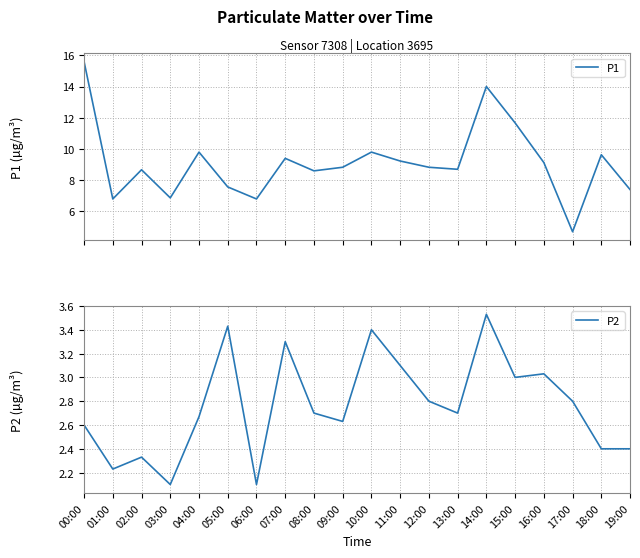

True or false: P2 and P1 intersect in this chart.

False